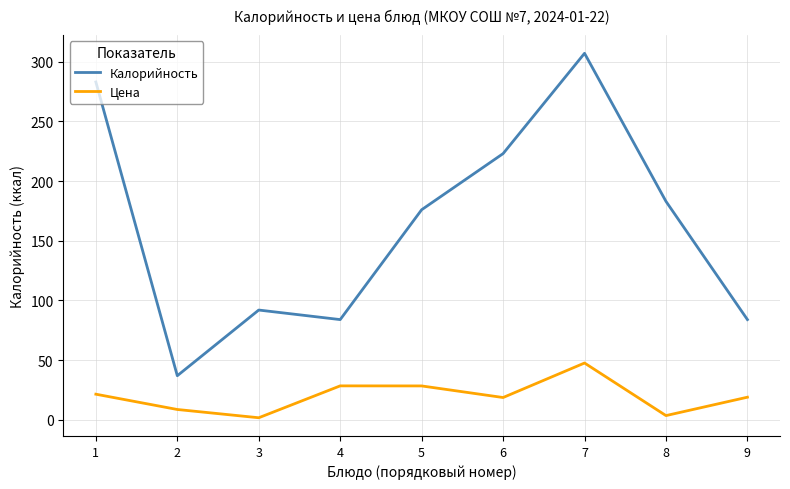

In Цена, how many points are higher than both neighbors (excluding endpoints)?

2